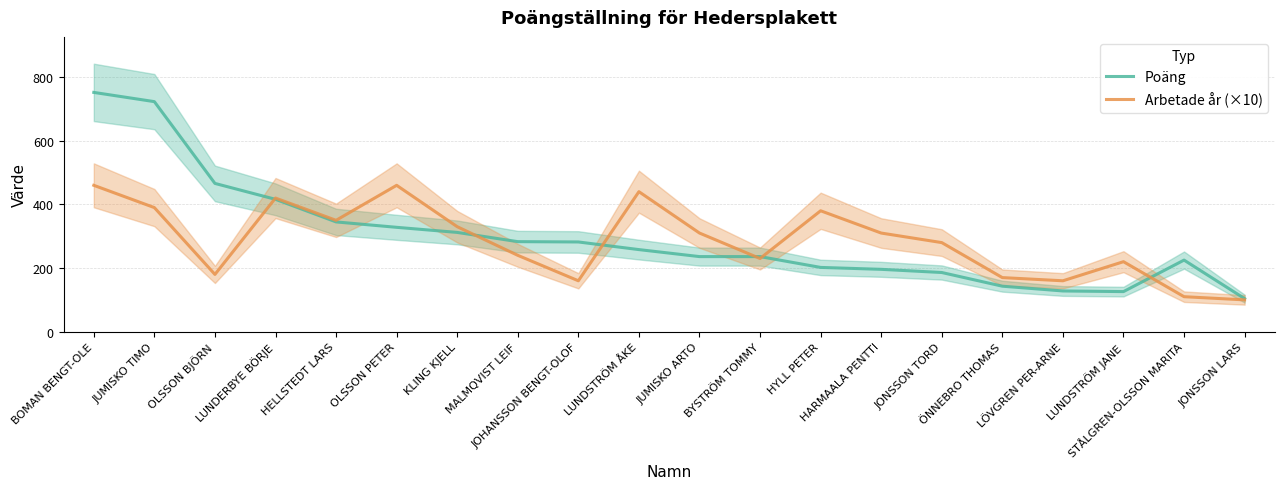

Where is the first local maximum for Arbetade år (×10)?

LUNDERBYE BÖRJE